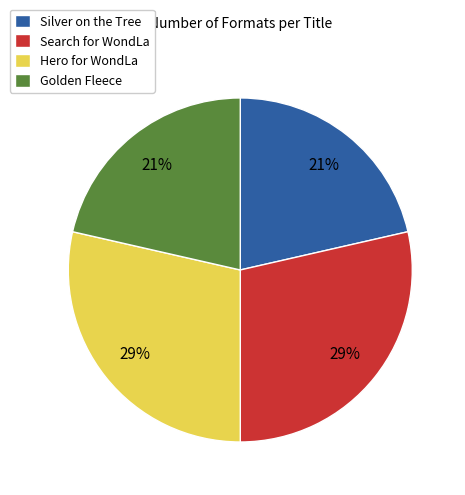

True or false: Hero for WondLa accounts for 29% of the total.

True